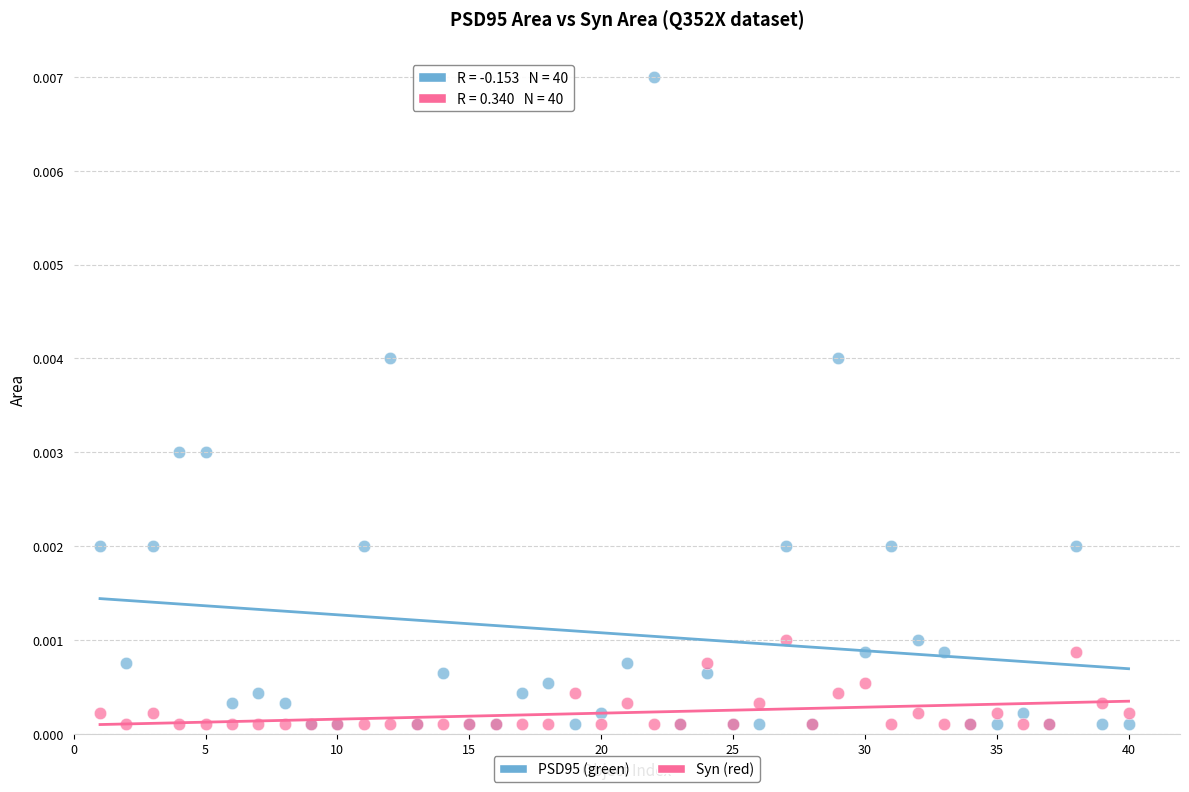

What are all the series names shown in the legend?

PSD95 (green), Syn (red)